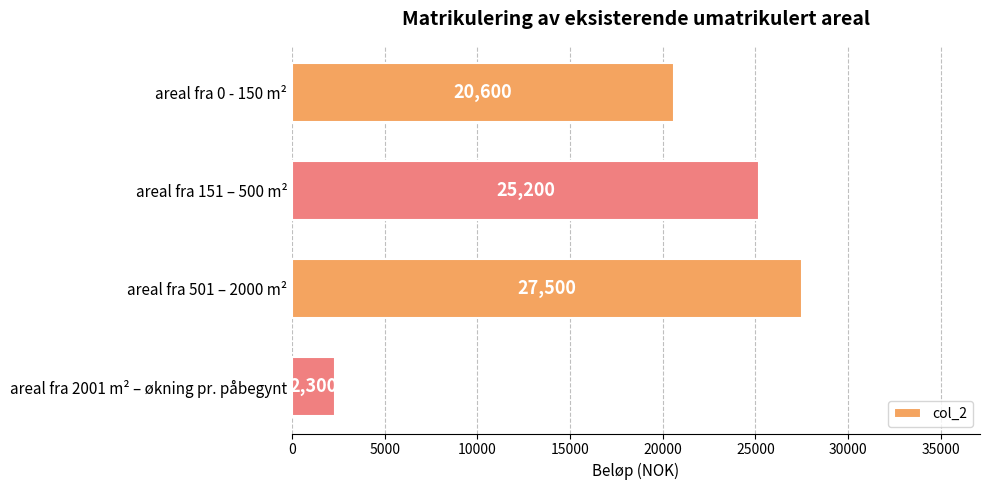

List the labels in order of value, smallest first.

areal fra 2001 m² – økning pr. påbegynt, areal fra 0 - 150 m², areal fra 151 – 500 m², areal fra 501 – 2000 m²